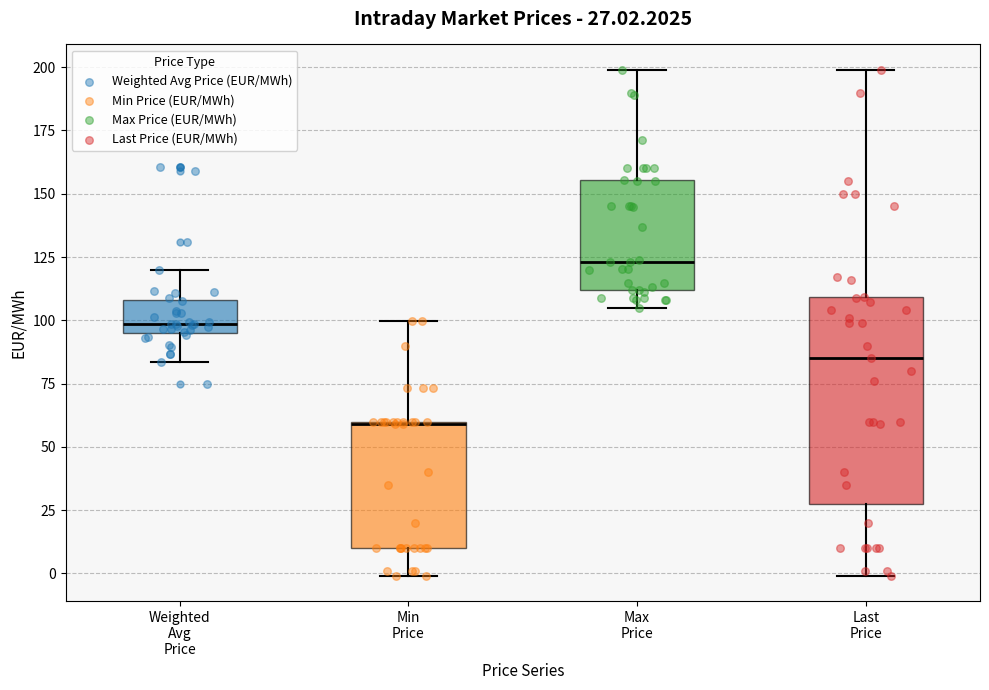

Comparing the boxes themselves (not the whiskers), which one is the tallest?

Last Price